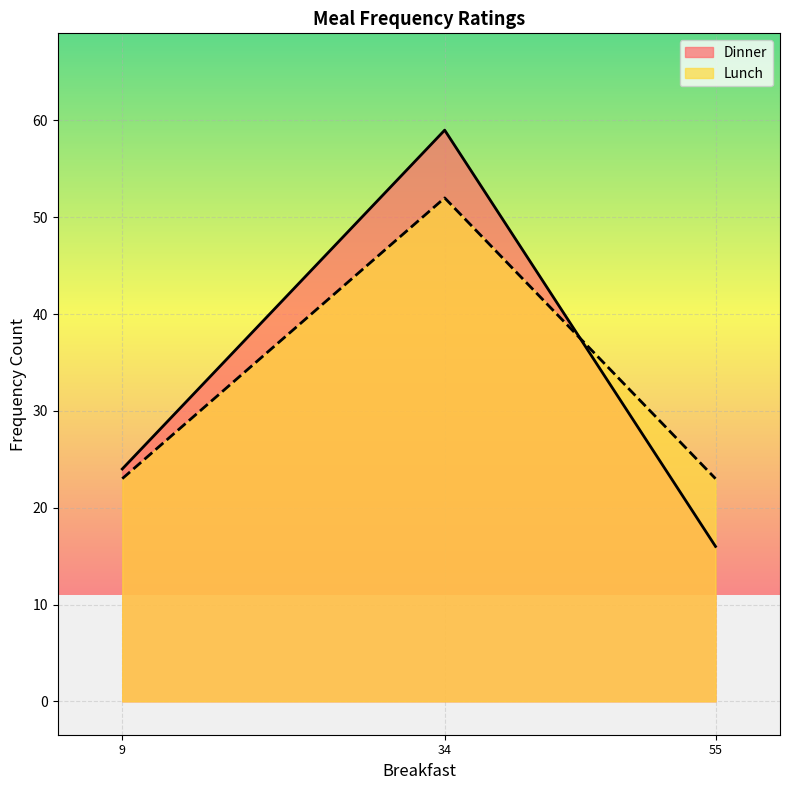

At which category is the sum across all series the highest?

34